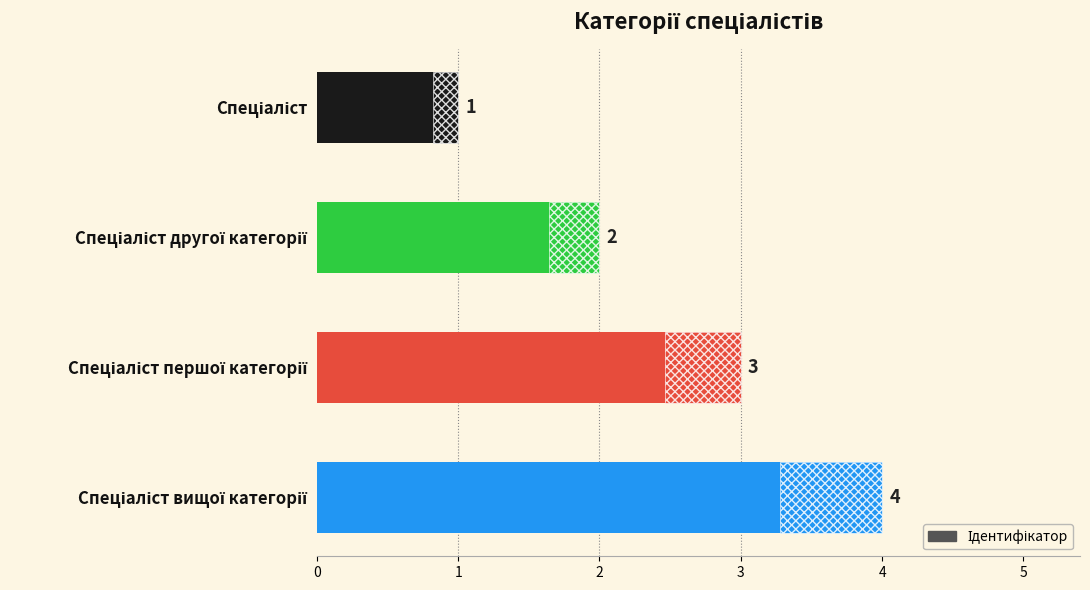

What is the change in value from Спеціаліст другої категорії to Спеціаліст першої категорії?

+1